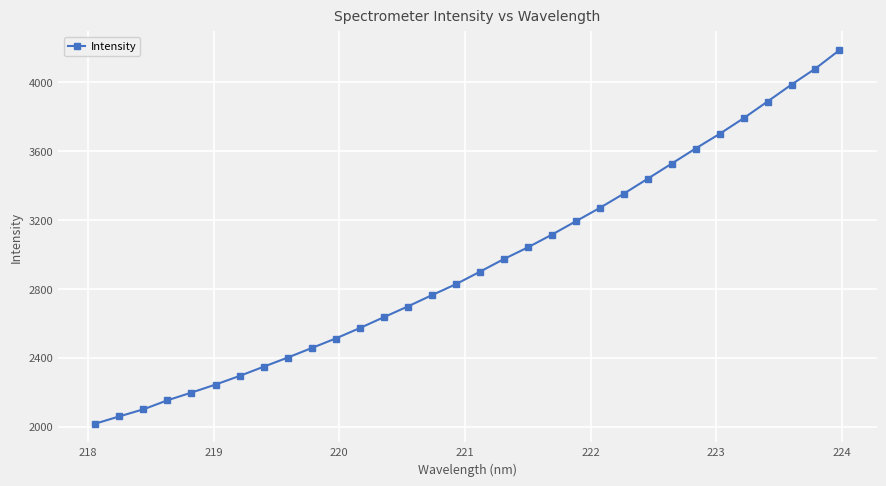

What is the sum of all values?

94325.3